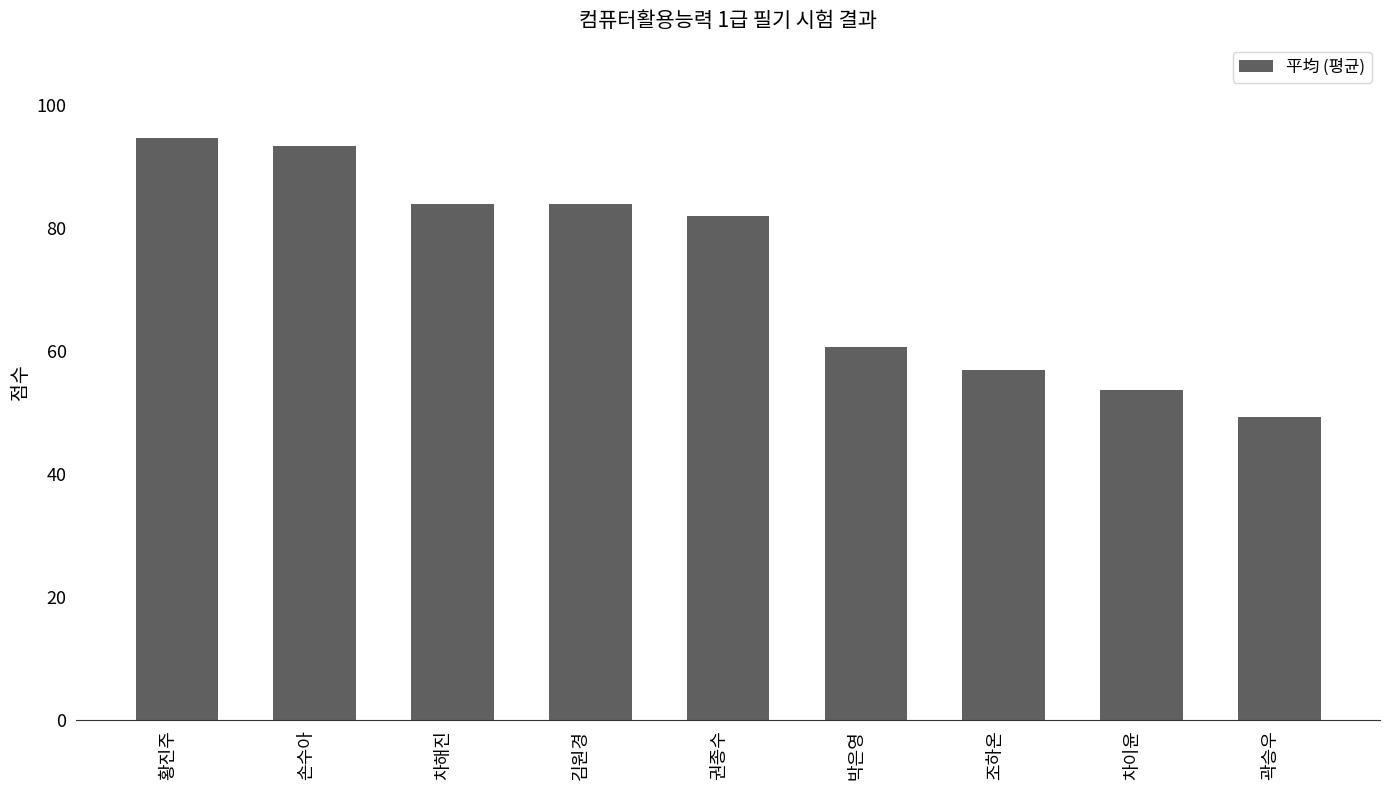

What position from the right is 조하온?

3